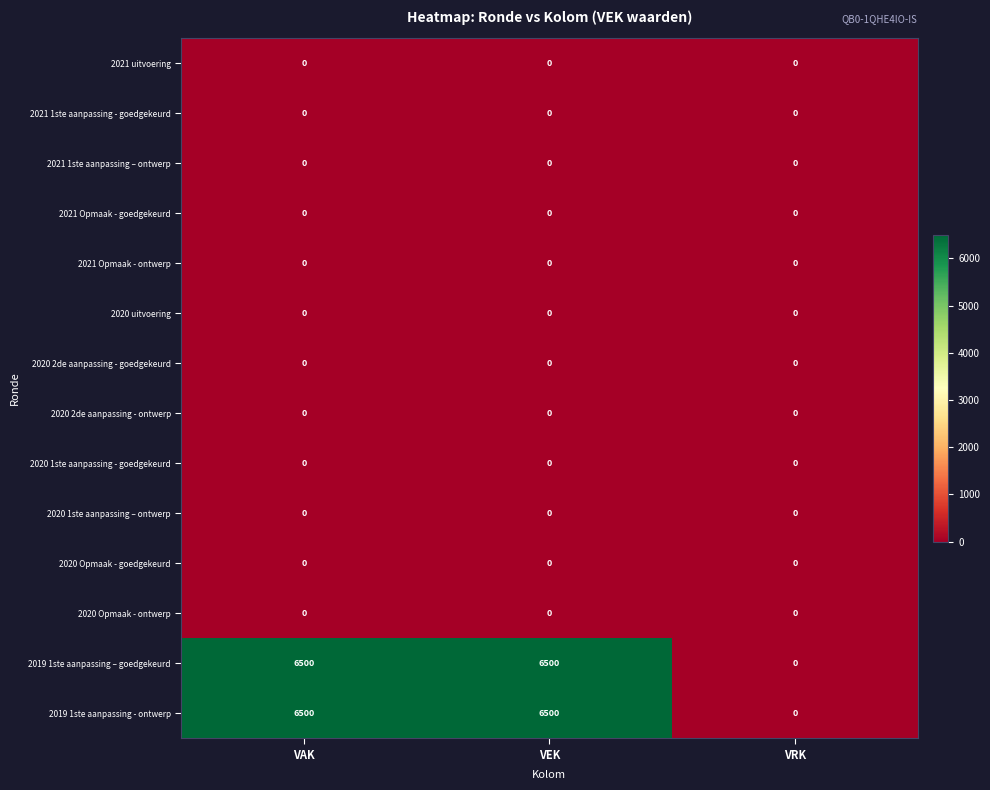

What is the maximum value shown in the chart?

6500